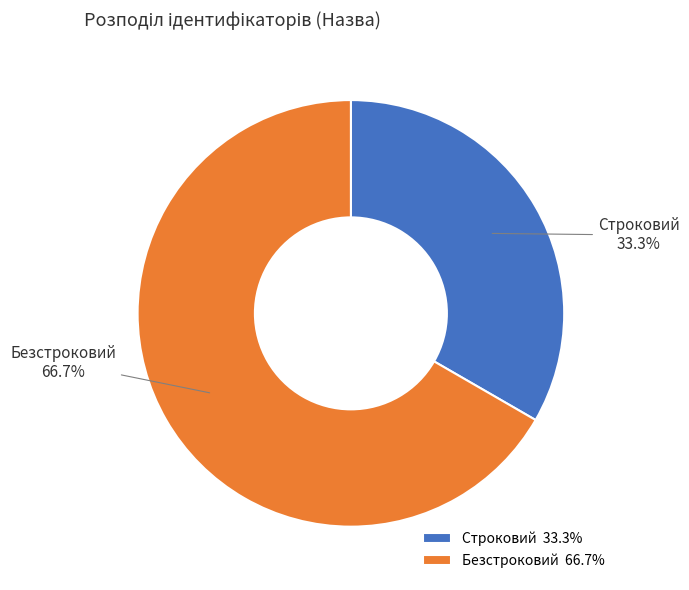

Which category has the biggest portion of the pie?

Безстроковий